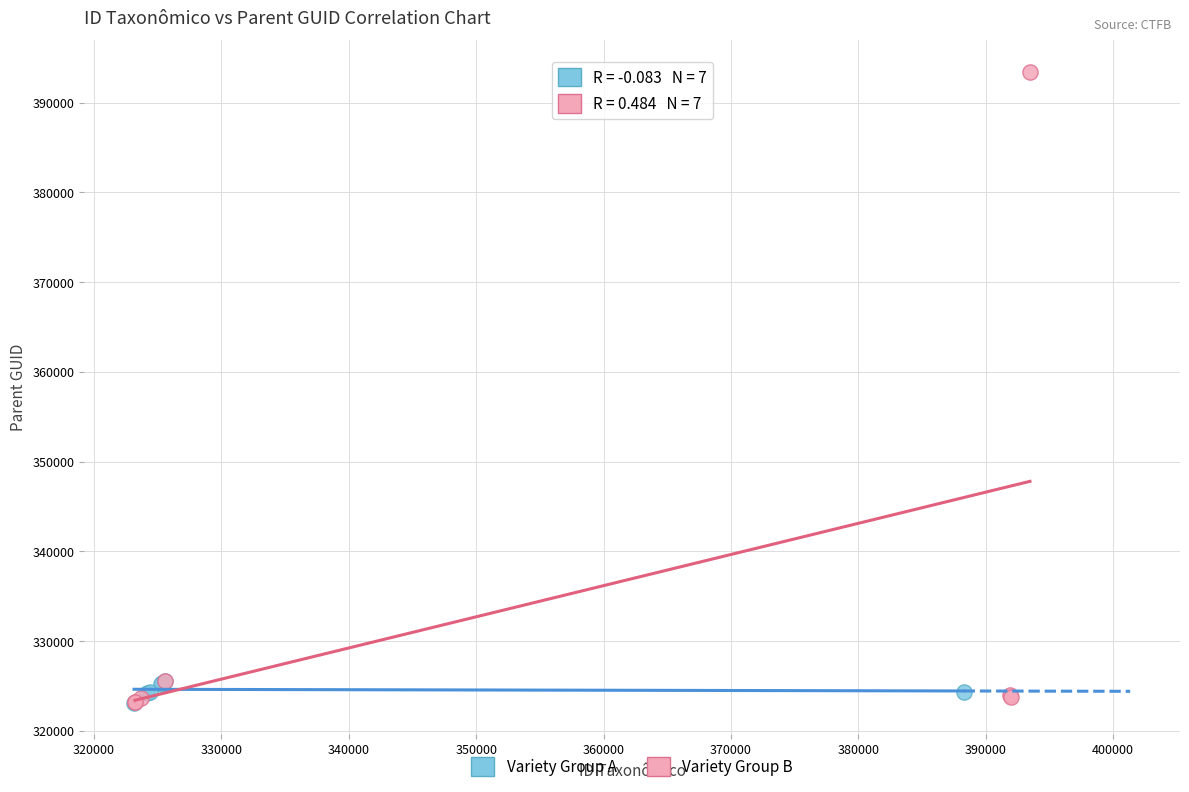

Which series contains the highest Y value?

Variety Group B